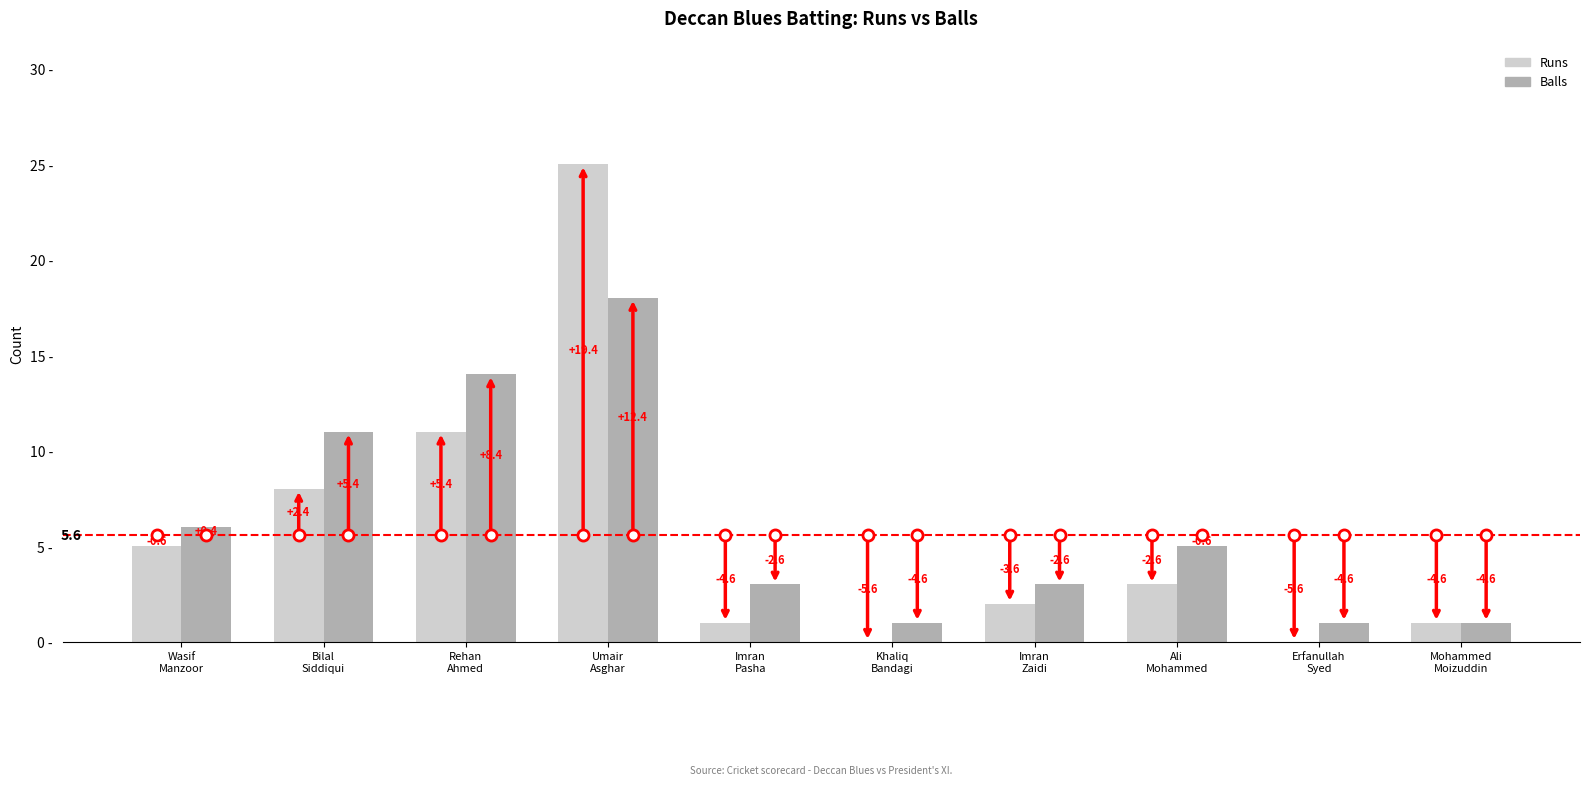

How many groups of bars are there?

10